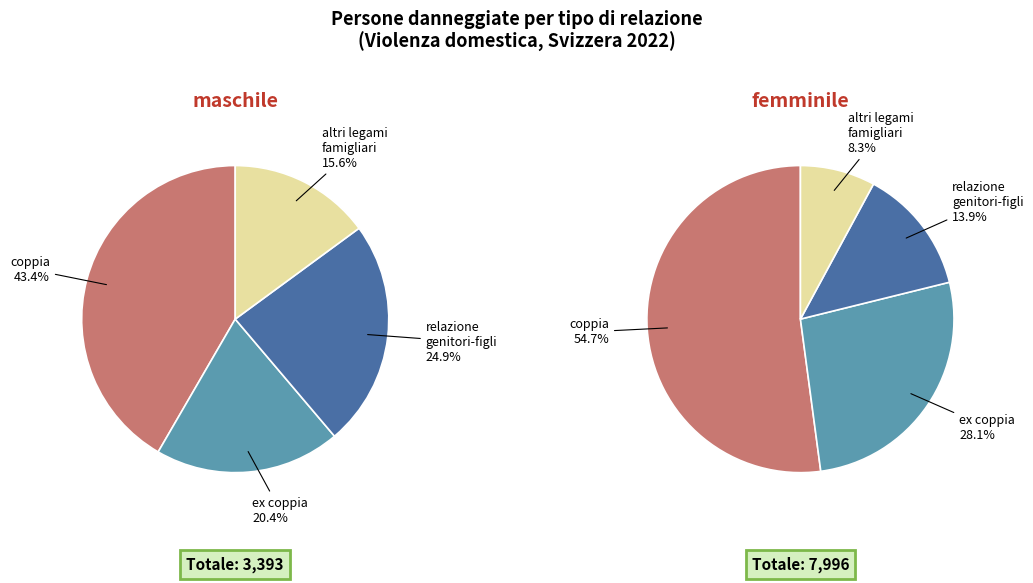

What is the change in value from ex coppia to relazione genitori-figli?

-1132